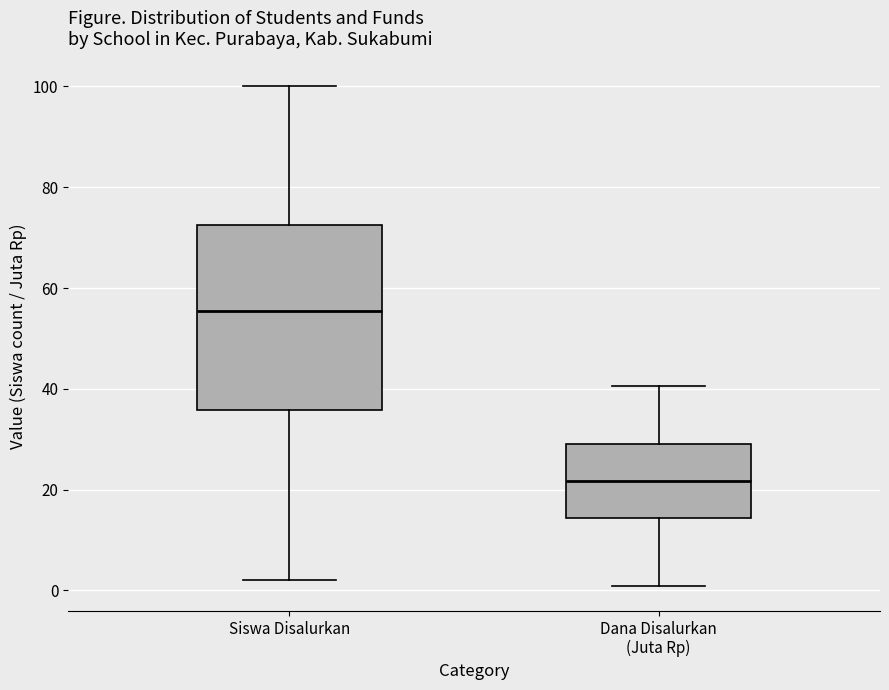

Comparing the boxes themselves (not the whiskers), which one is the tallest?

Siswa Disalurkan